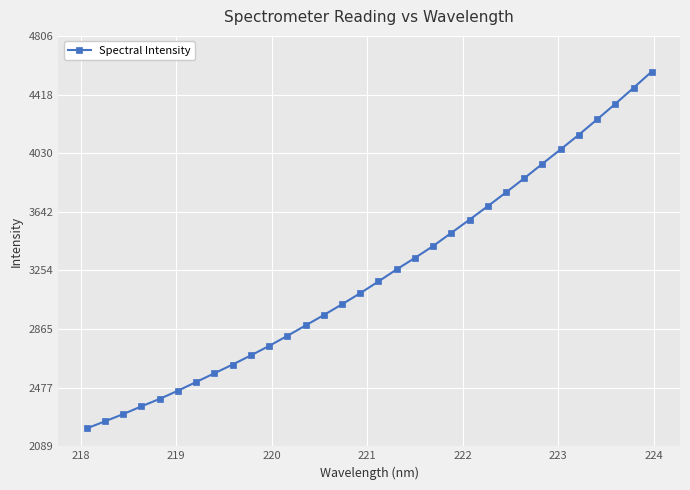

Count the number of data series in this chart.

1